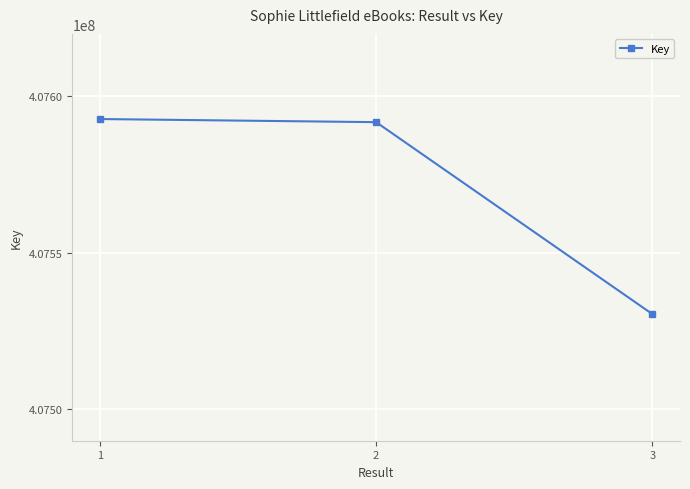

Reading left to right, what are all the values shown in this chart?

1=407592793	2=407591797	3=407530462